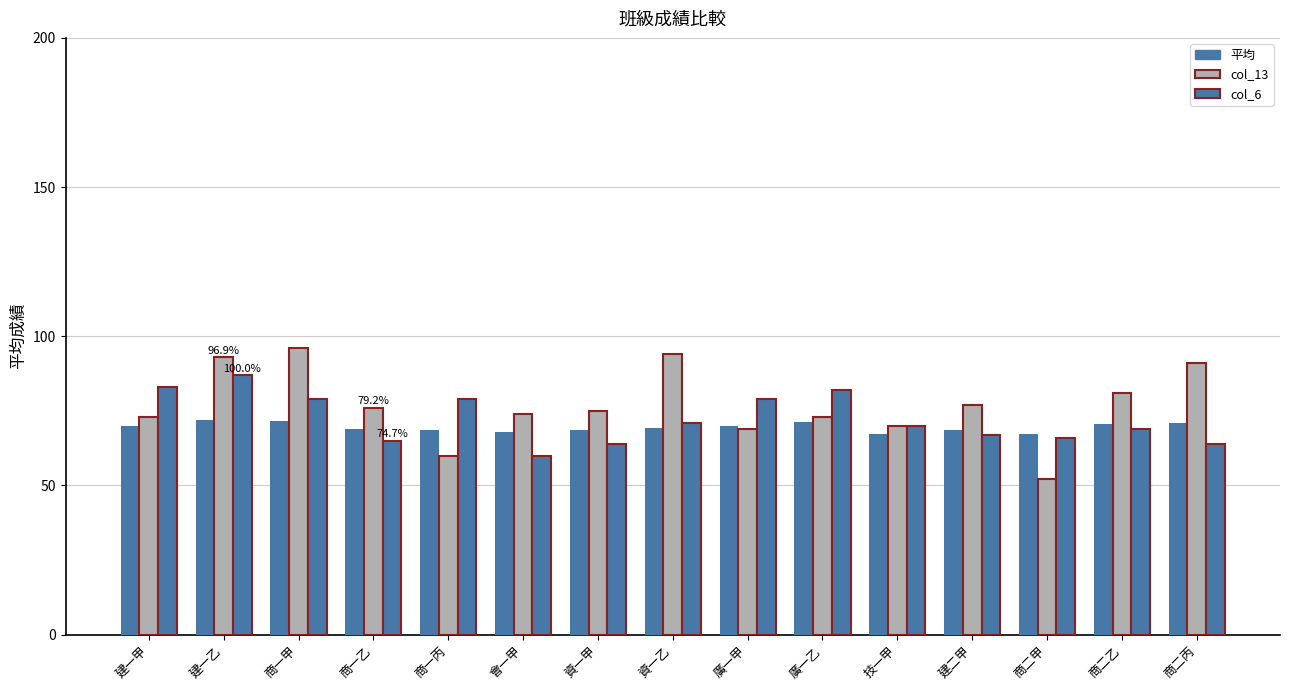

At which category is the sum across all series the highest?

建一乙